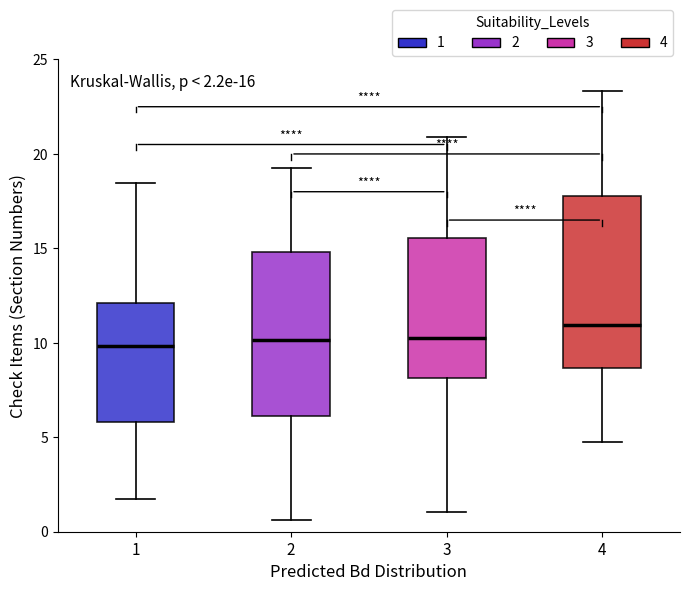

Which box has the highest median line?

4